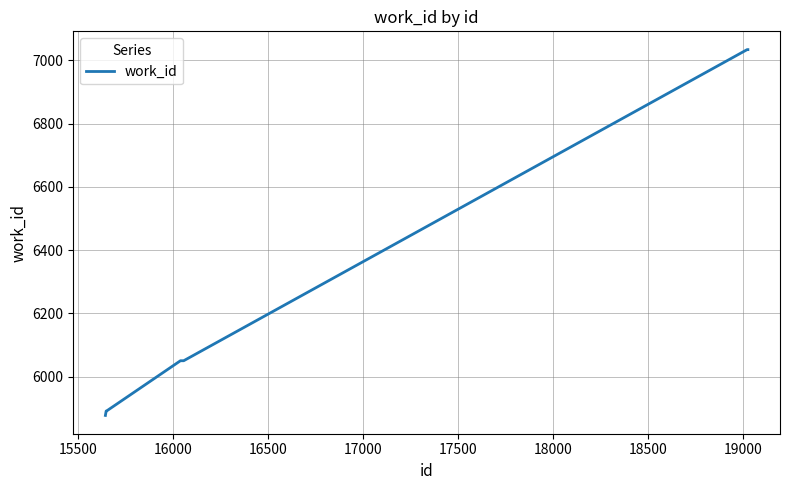

What is the smallest value displayed?

5877